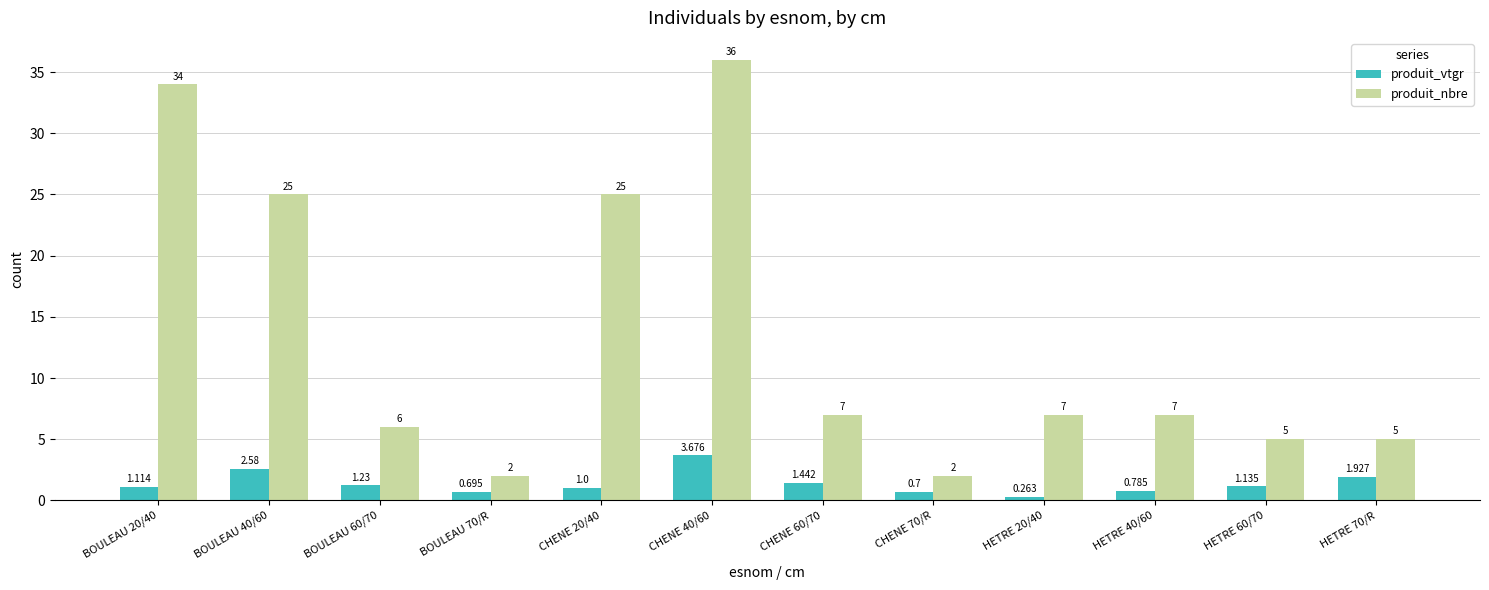

At how many categories does at least one series exceed 4?

10